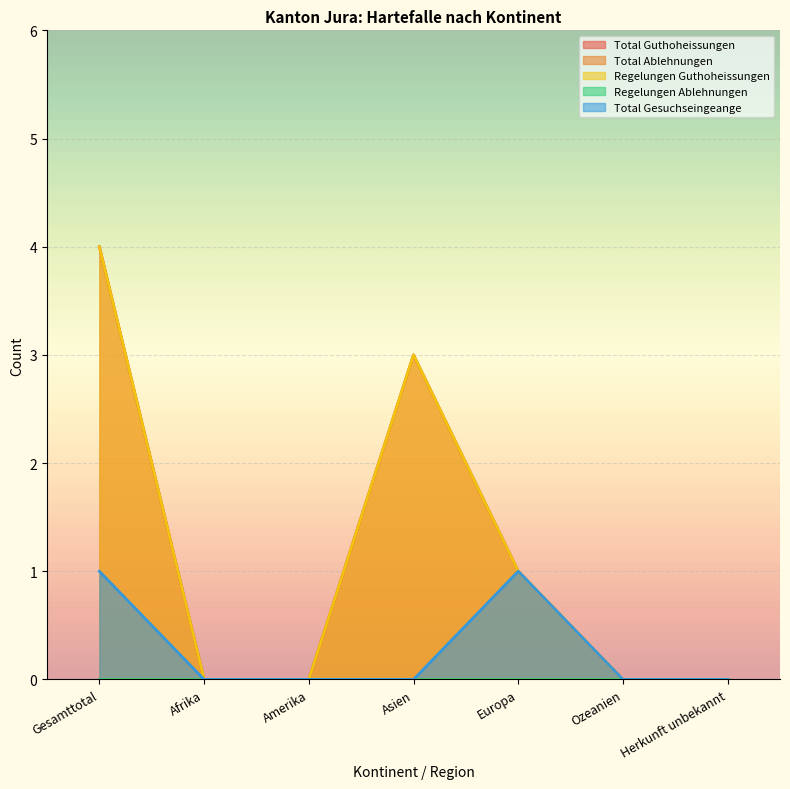

True or false: Total Guthoheissungen and Regelungen Guthoheissungen intersect in this chart.

False